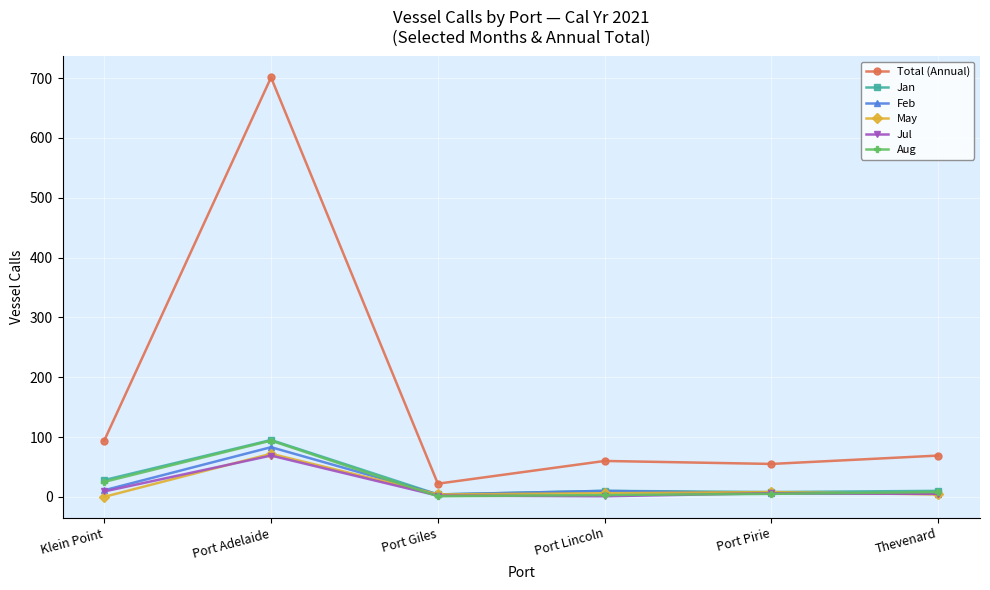

How many series are shown in this chart?

6